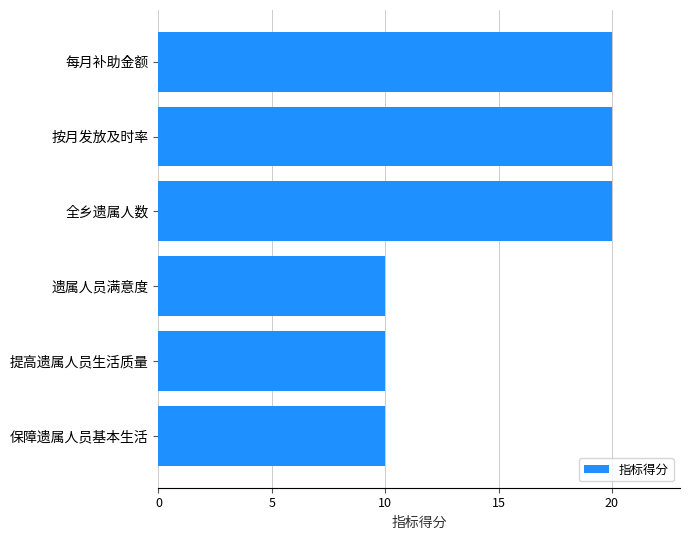

What is the ratio of the value at 遗属人员满意度 to the value at 全乡遗属人数?

0.5